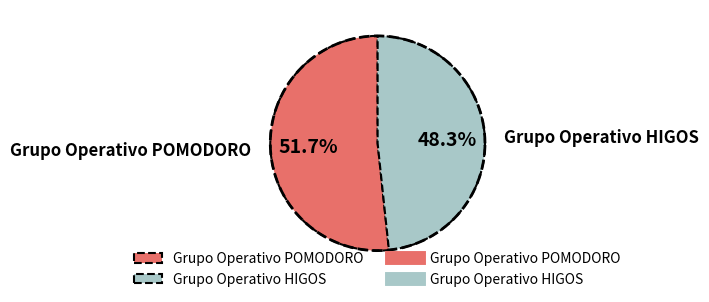

Is it true that Grupo Operativo HIGOS is 48% of the pie?

True